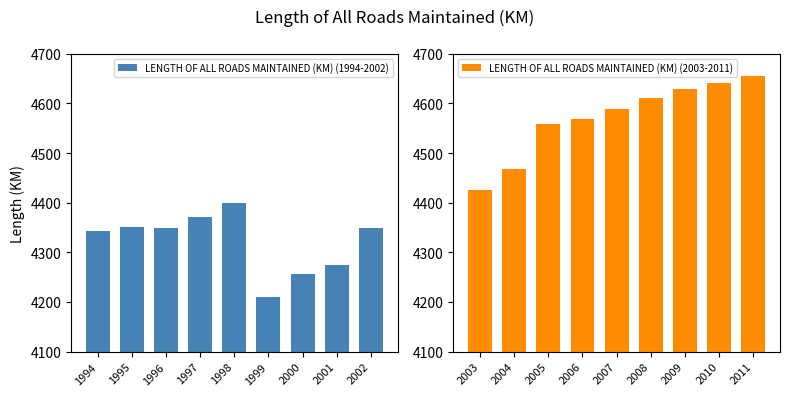

At which label does LENGTH OF ALL ROADS MAINTAINED (KM) (1994-2002) first exceed 4349?

1995